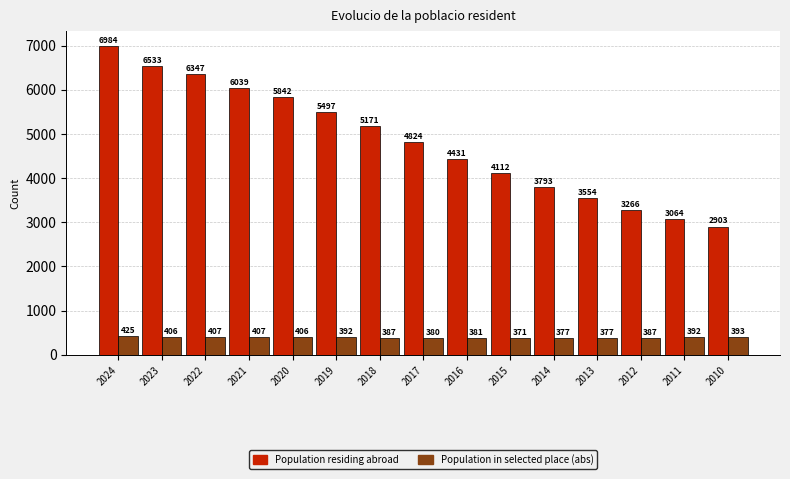

At 2024, list the series in order from smallest to largest.

Population in selected place (abs), Population residing abroad